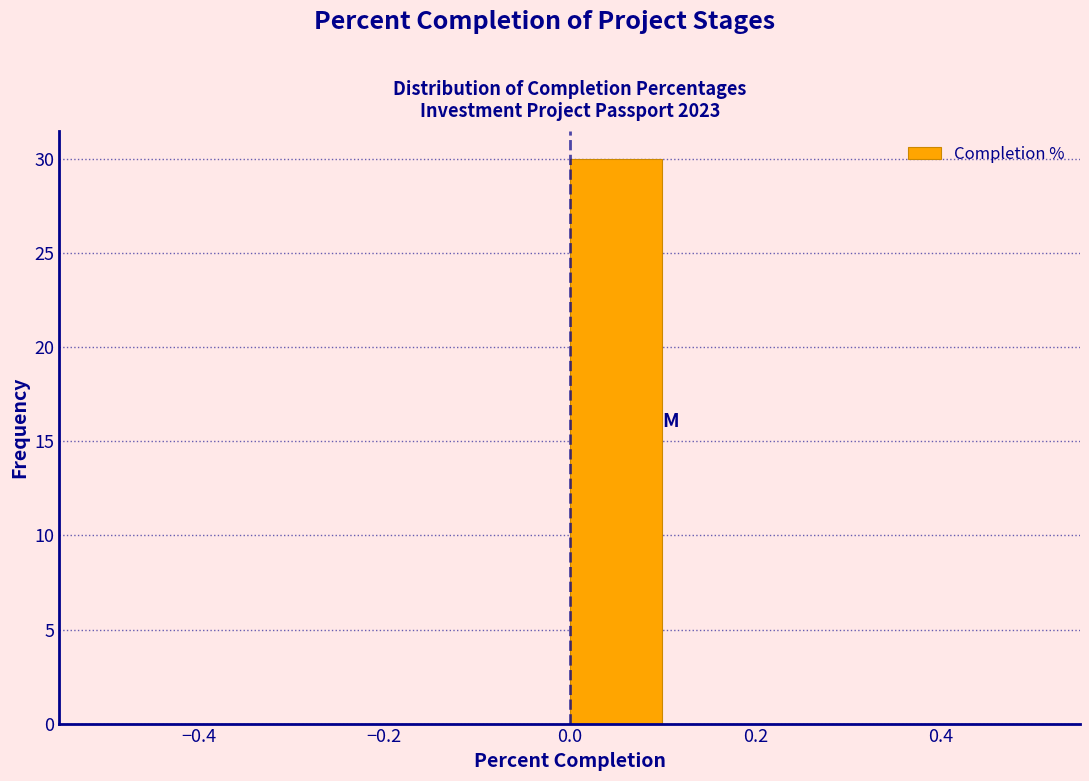

What is the height of the bar covering 0.0 to 0.1 on the x-axis? The values are not printed on the chart, so give them approximately, as read against the axis.

30